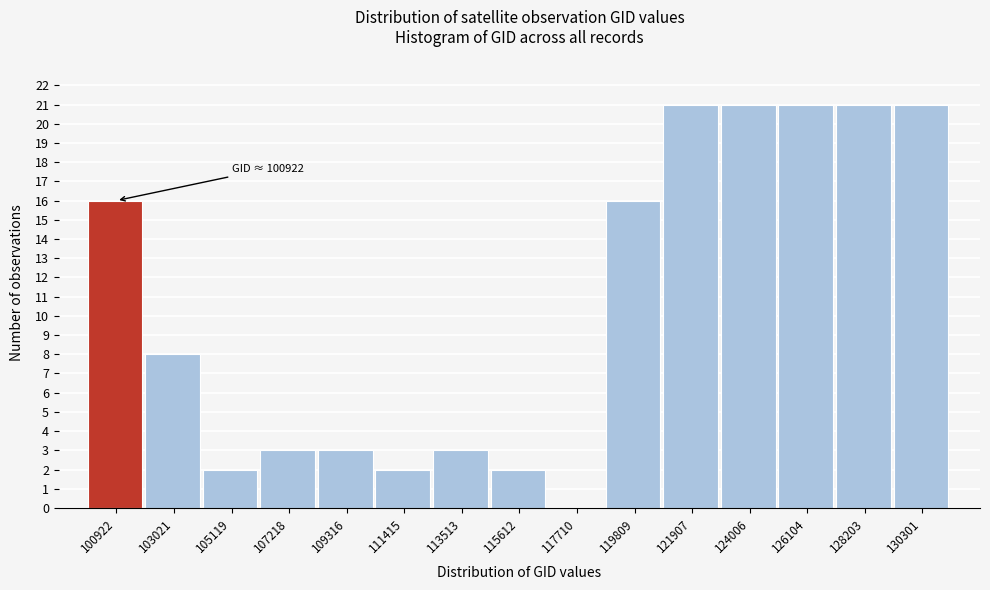

What is the greatest value displayed?

21